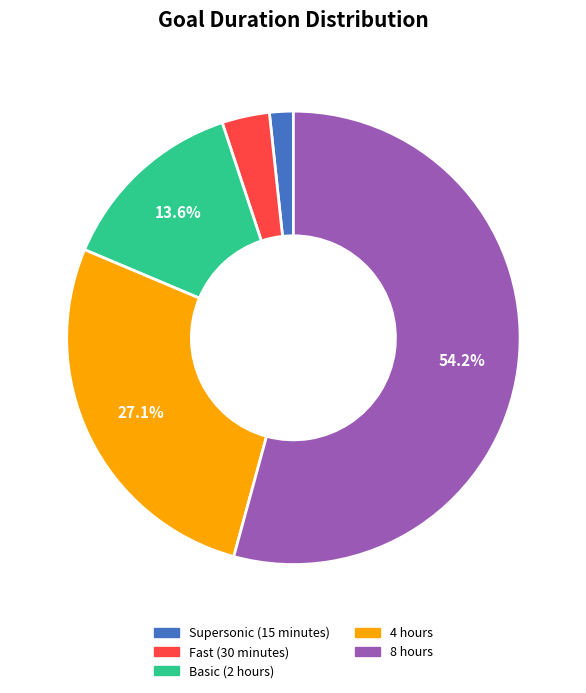

Is it true that Basic (2 hours) is 14% of the pie?

True